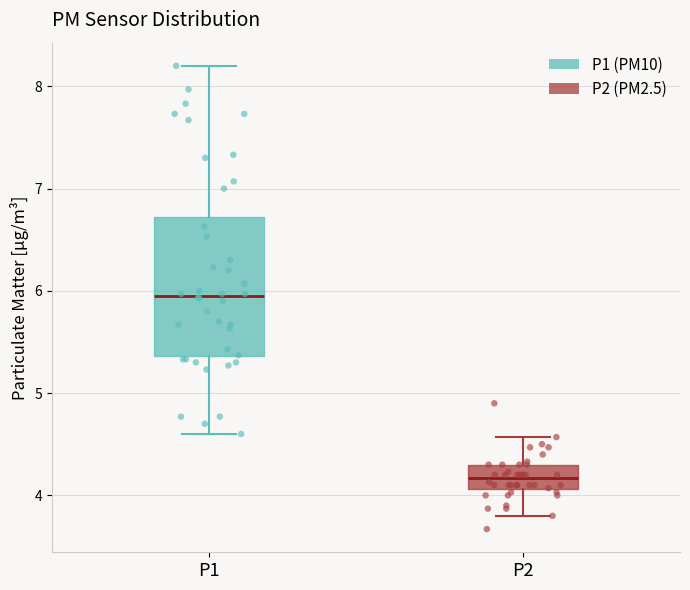

Reading left to right, transcribe this box plot: for each box, give where its median line is, the range the box spans, and where its two whiskers end, as read against the y-axis. The values are not printed on the chart, so give them approximately, as read against the axis.

P1: median 6.0, box 5.4 to 6.7, whiskers 4.6 to 8.2
P2: median 4.2, box 4.1 to 4.3, whiskers 3.8 to 4.6